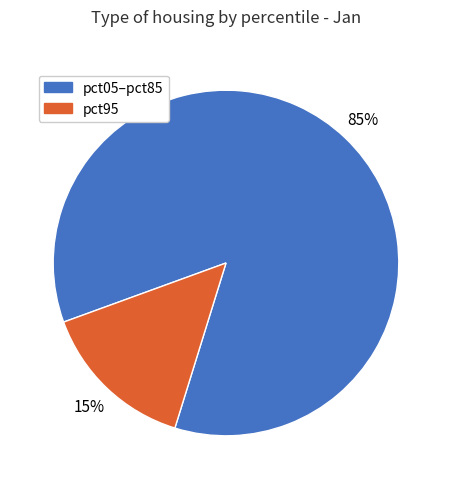

Is there any slice that represents more than half of the pie?

Yes